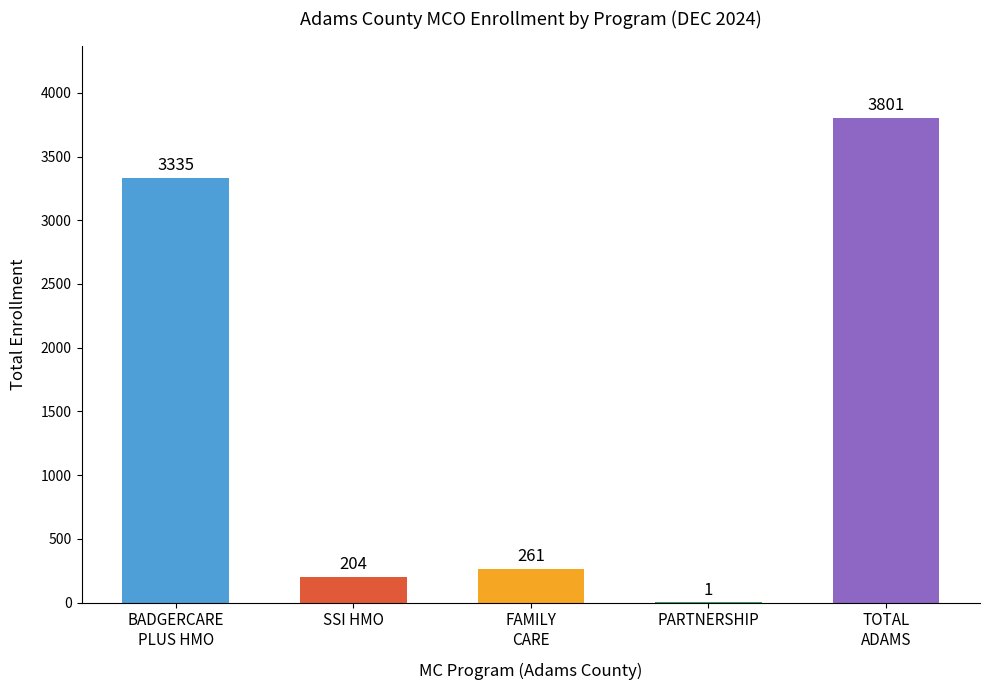

What is the average value?

1520